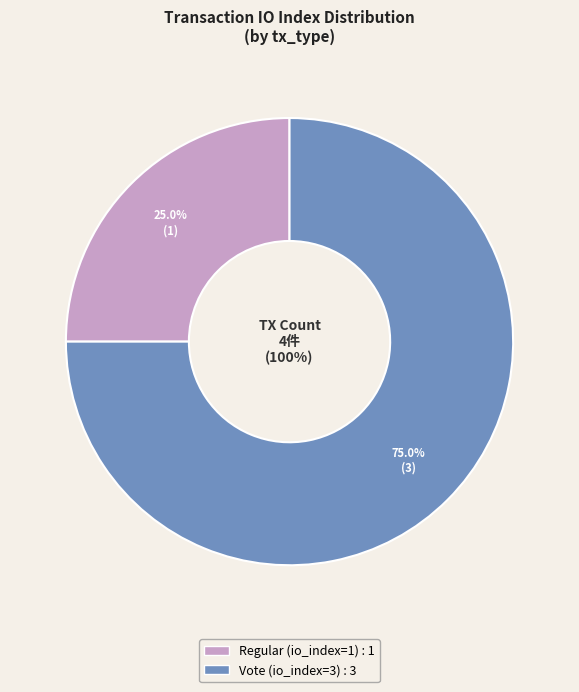

Is it true that Vote (io_index=3) is 75% of the pie?

True